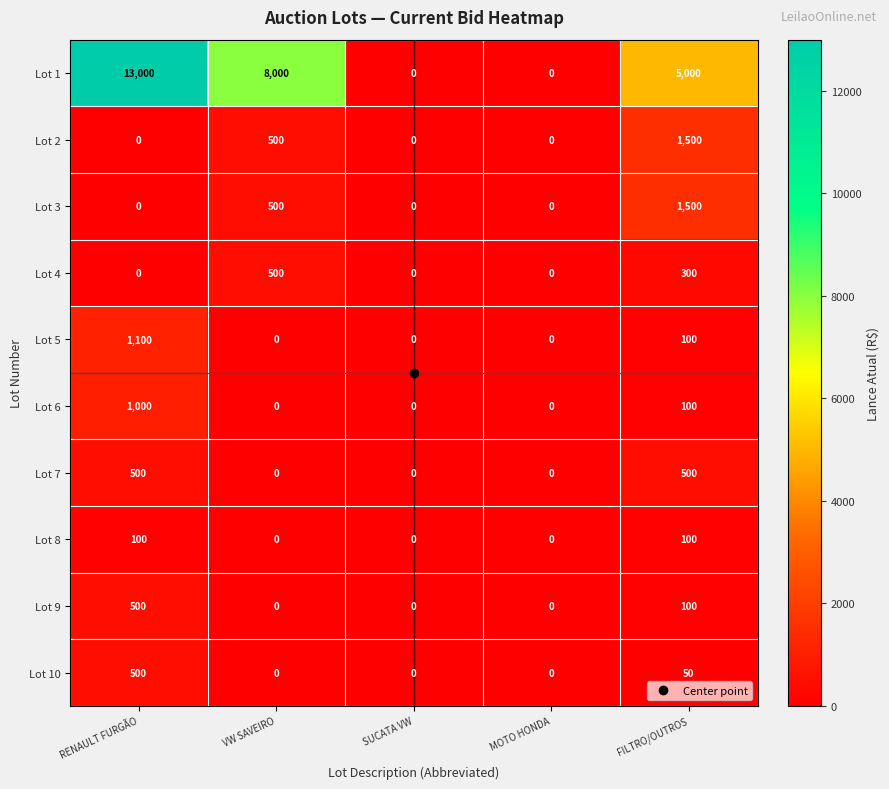

What is the difference between the Lot 9 values at MOTO HONDA and FILTRO/OUTROS?

100